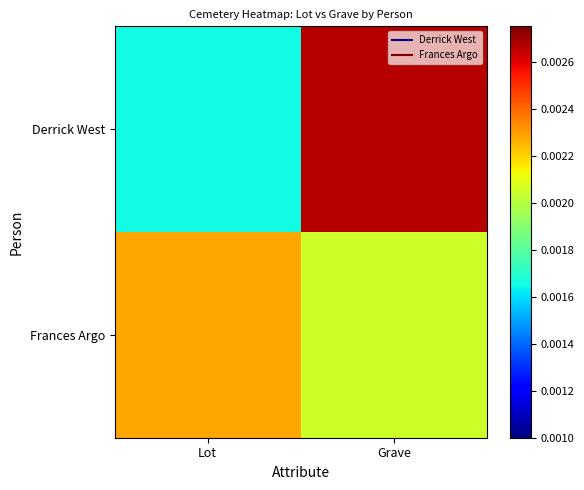

At which category is the sum across all series the highest?

Grave